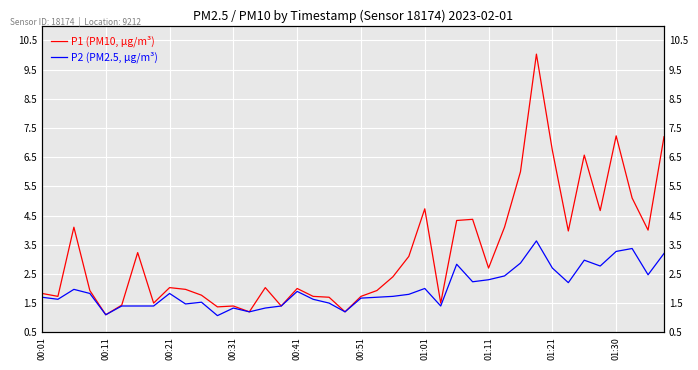

At how many categories does at least one series exceed 3?

17